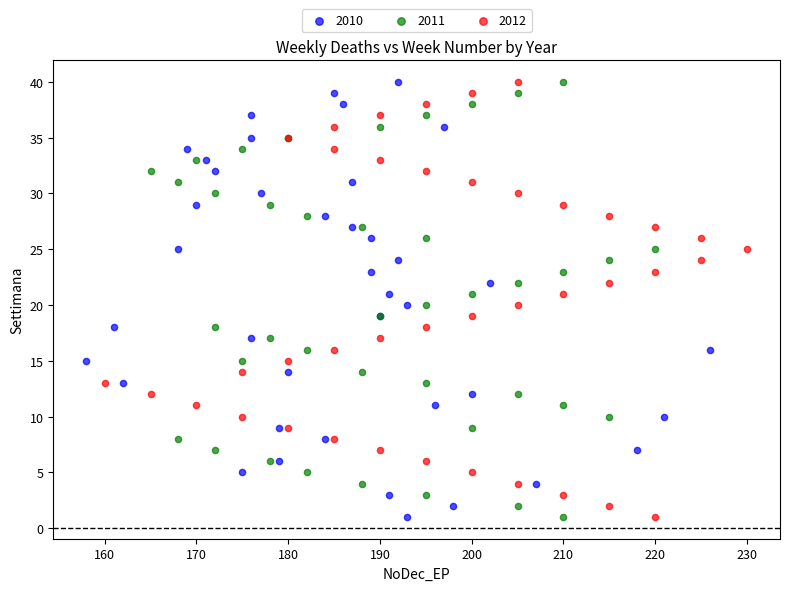

What are all the series names shown in the legend?

2010, 2011, 2012